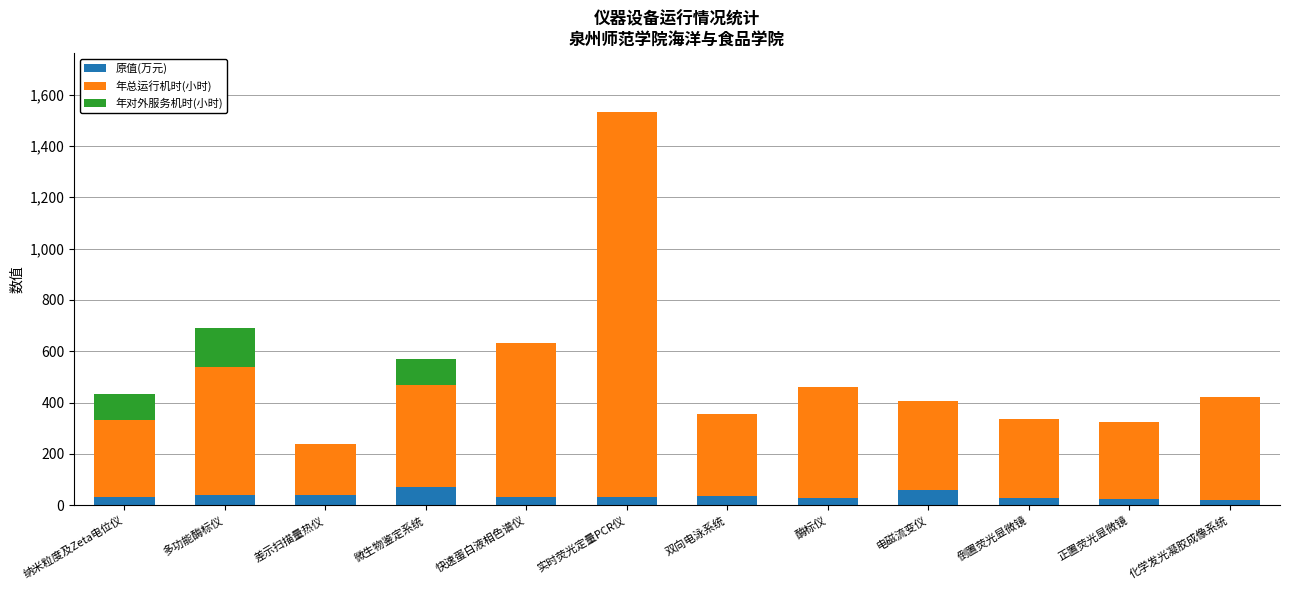

What is the sum of the 原值(万元) values at 差示扫描量热仪 and 微生物鉴定系统?

109.6